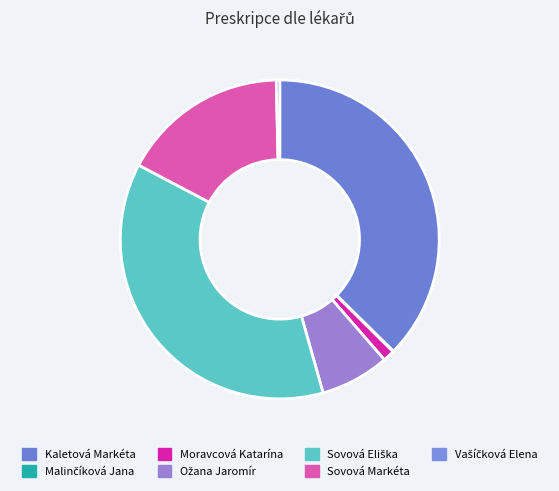

To the nearest percent, what is the difference between the Ožana Jaromír and Kaletová Markéta slice percentages?

30%